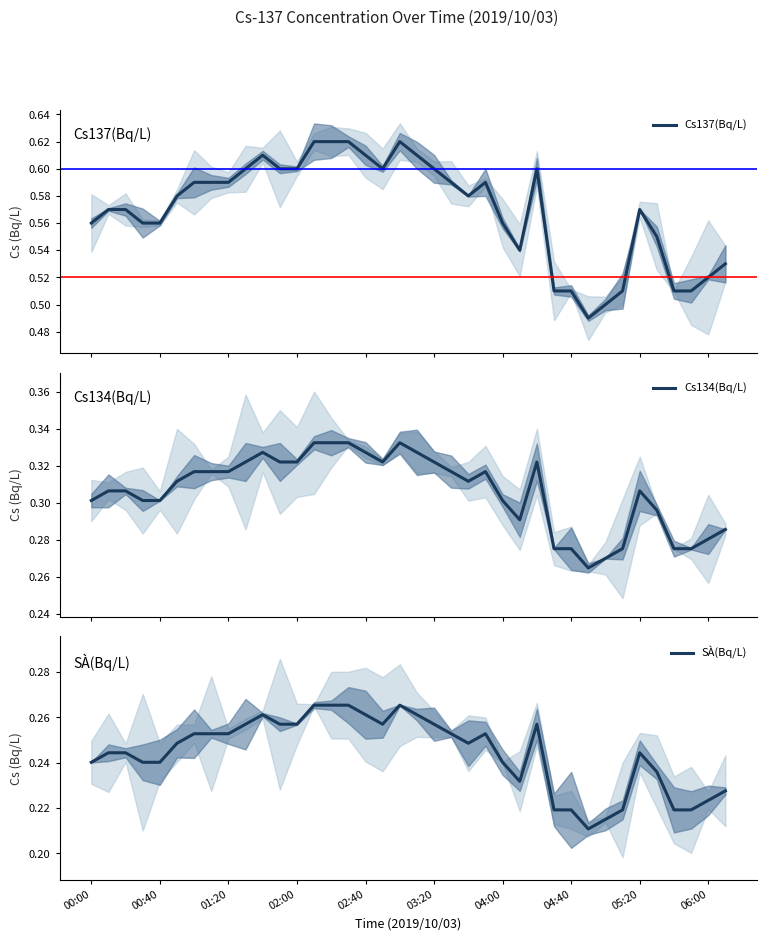

How many categories are shown in the chart?

38